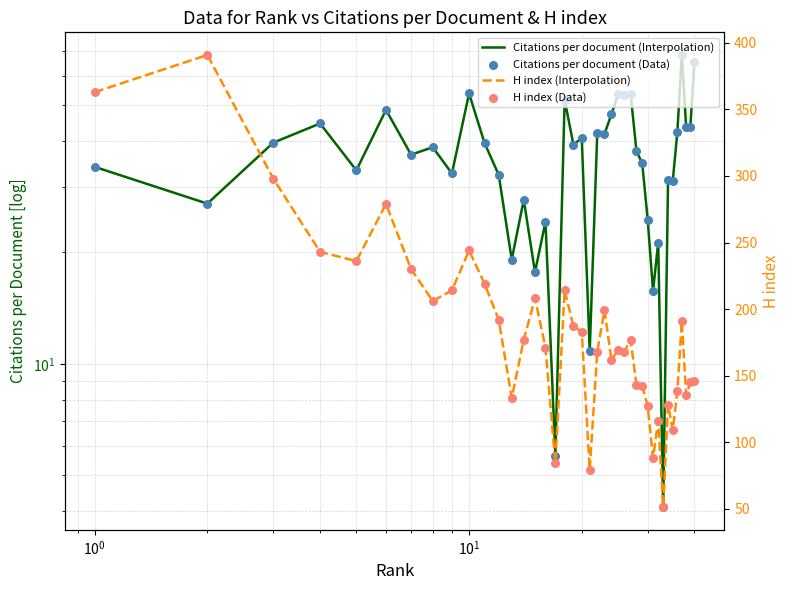

Which series contains the highest Y value?

H index (Interpolation)